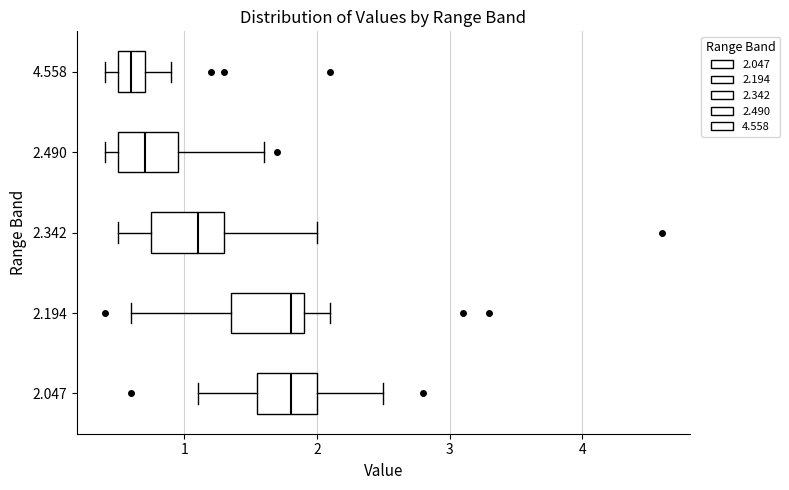

Reading bottom to top, transcribe this box plot: for each box, give where its median line is, the range the box spans, and where its two whiskers end, as read against the x-axis. The values are not printed on the chart, so give them approximately, as read against the axis.

2.047: median 1.8, box 1.6 to 2.0, whiskers 1.1 to 2.5
2.194: median 1.8, box 1.4 to 1.9, whiskers 0.6 to 2.1
2.342: median 1.1, box 0.8 to 1.3, whiskers 0.5 to 2.0
2.490: median 0.7, box 0.5 to 1.0, whiskers 0.4 to 1.6
4.558: median 0.6, box 0.5 to 0.7, whiskers 0.4 to 0.9